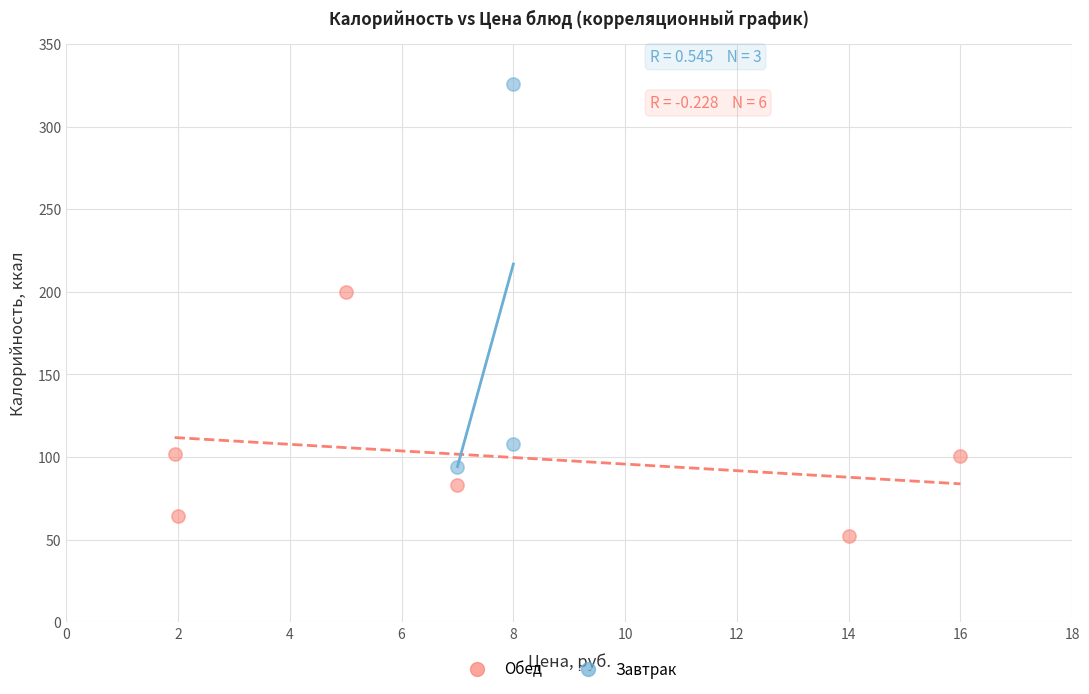

Which series has the widest spread of Y values?

Завтрак